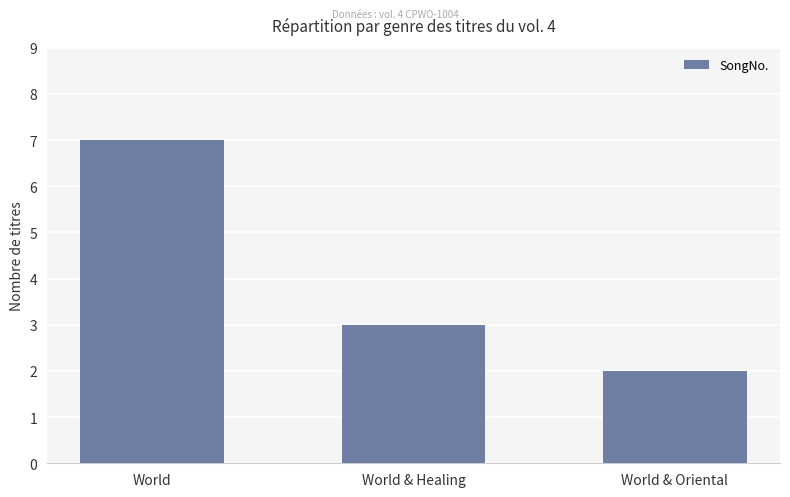

How many values are below 3?

1